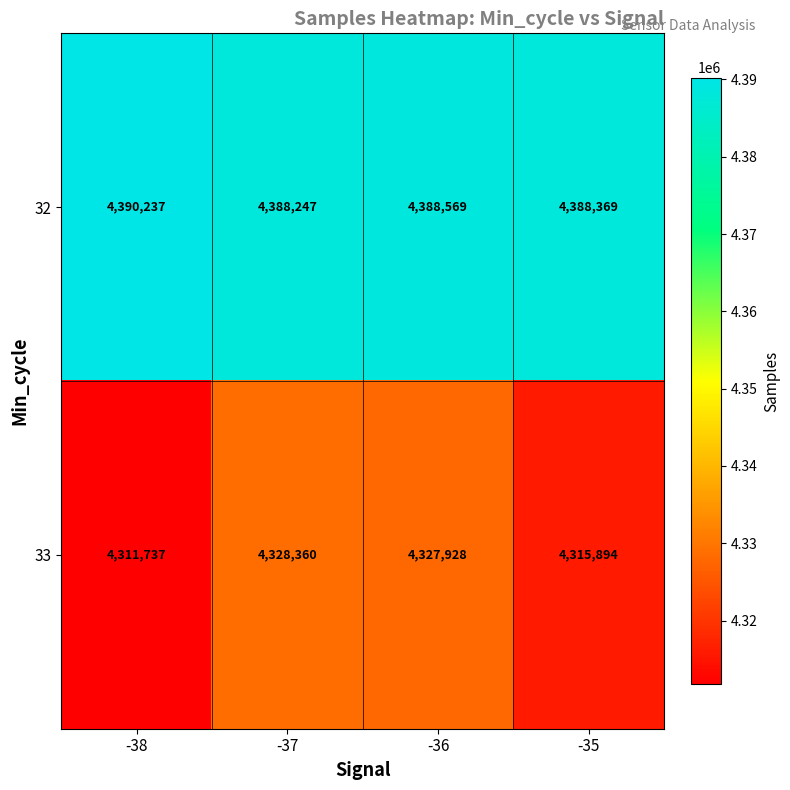

What is the greatest value displayed?

4390237